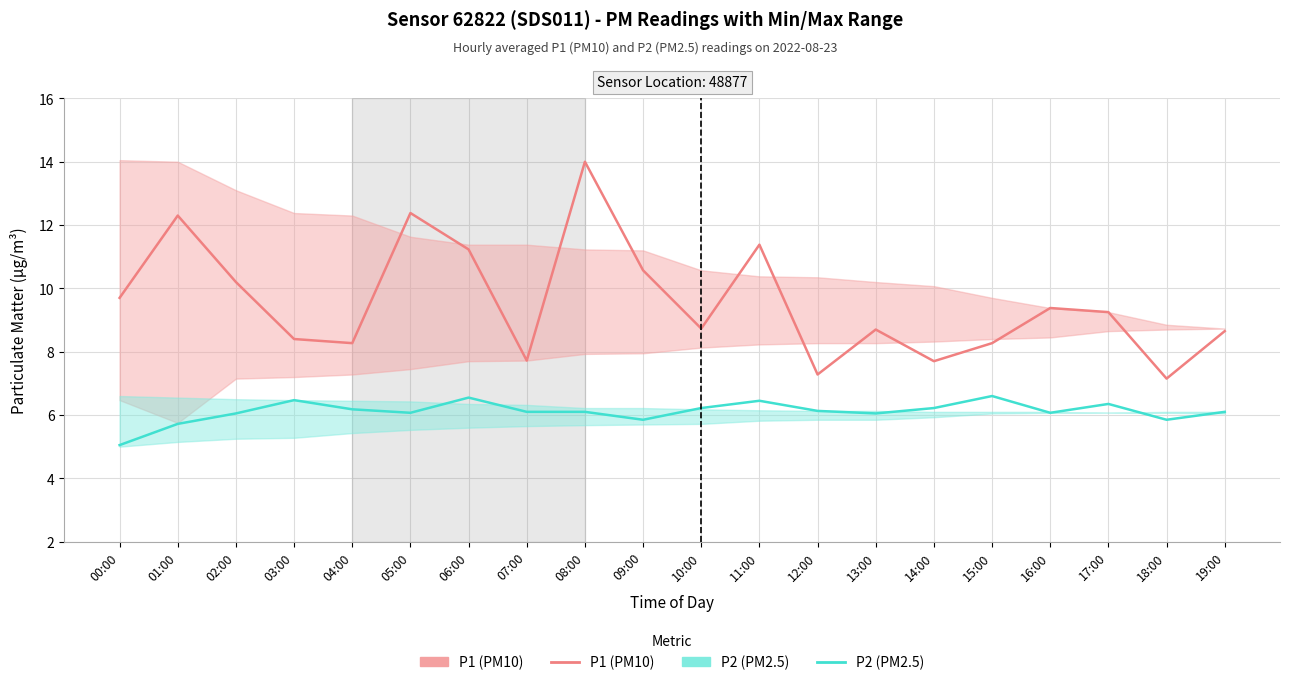

Reading left to right, extract all data points from this chart.

P1 (PM10): 00:00=9.7	01:00=12.3	02:00=10.2	03:00=8.4	04:00=8.3	05:00=12.4	06:00=11.2	07:00=7.7	08:00=14.0	09:00=10.6	10:00=8.7	11:00=11.4	12:00=7.3	13:00=8.7	14:00=7.7	15:00=8.3	16:00=9.4	17:00=9.2	18:00=7.2	19:00=8.7
P2 (PM2.5): 00:00=5.0	01:00=5.7	02:00=6.0	03:00=6.5	04:00=6.2	05:00=6.1	06:00=6.5	07:00=6.1	08:00=6.1	09:00=5.8	10:00=6.2	11:00=6.5	12:00=6.1	13:00=6.0	14:00=6.2	15:00=6.6	16:00=6.1	17:00=6.3	18:00=5.8	19:00=6.1